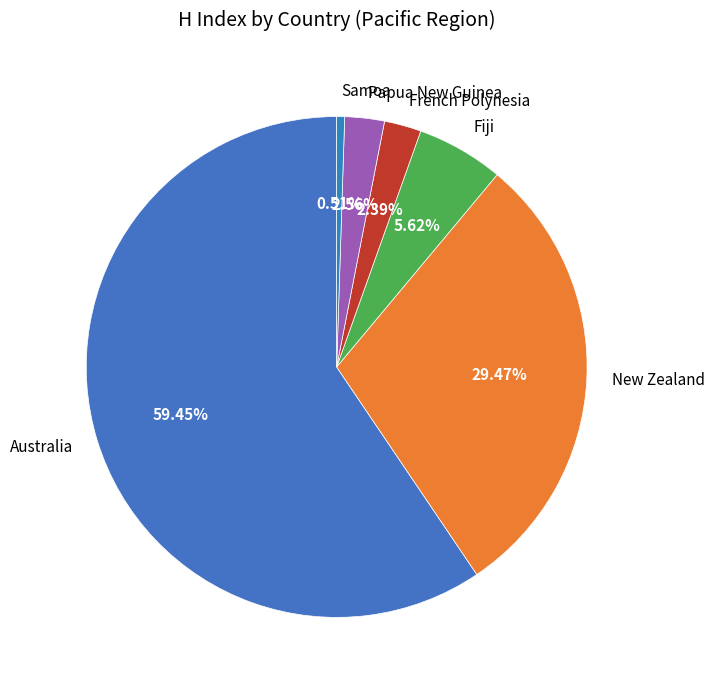

What is the total percentage of Samoa and Fiji?

6.1%